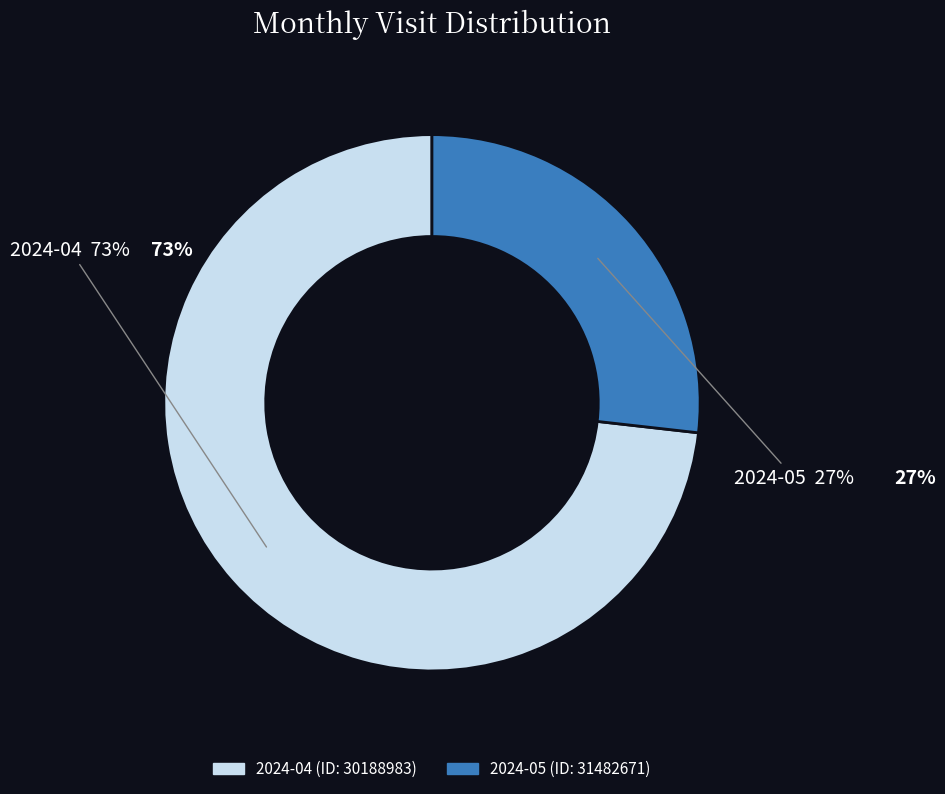

Is there any slice that represents more than half of the pie?

Yes